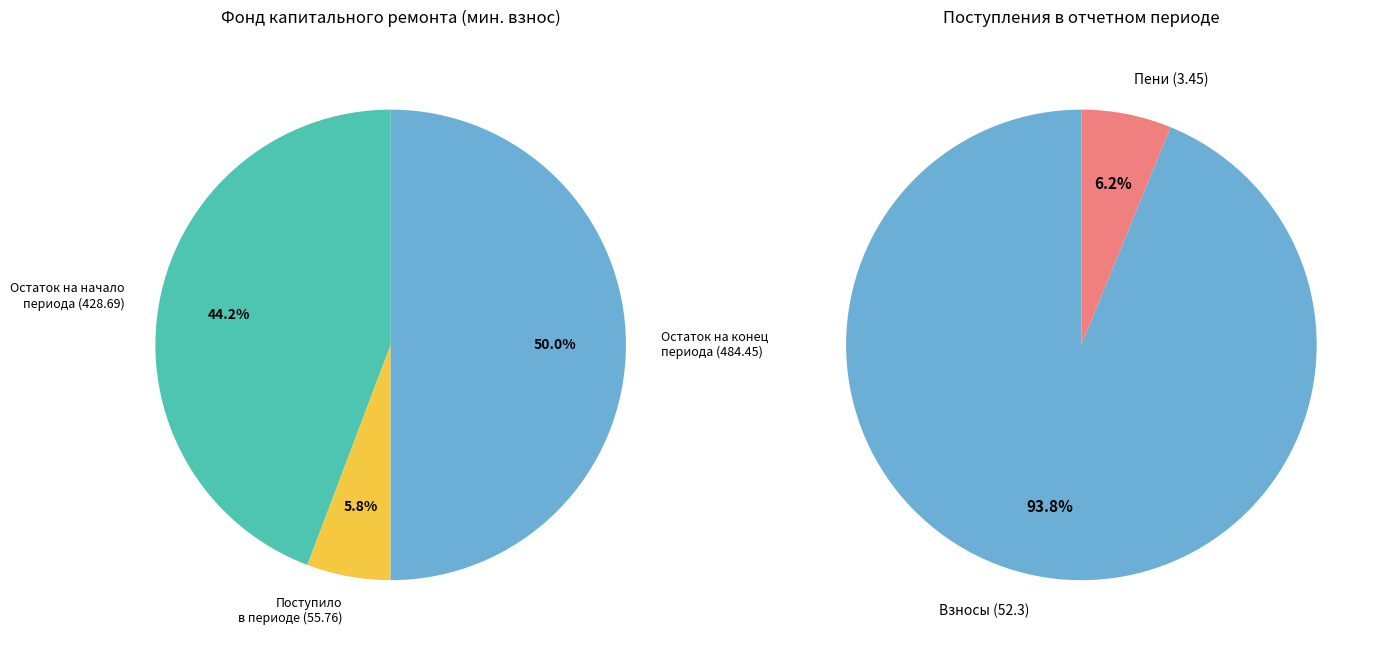

What percentage do Поступило в отчетном периоде and Остаток на конец периода together represent?

55.8%